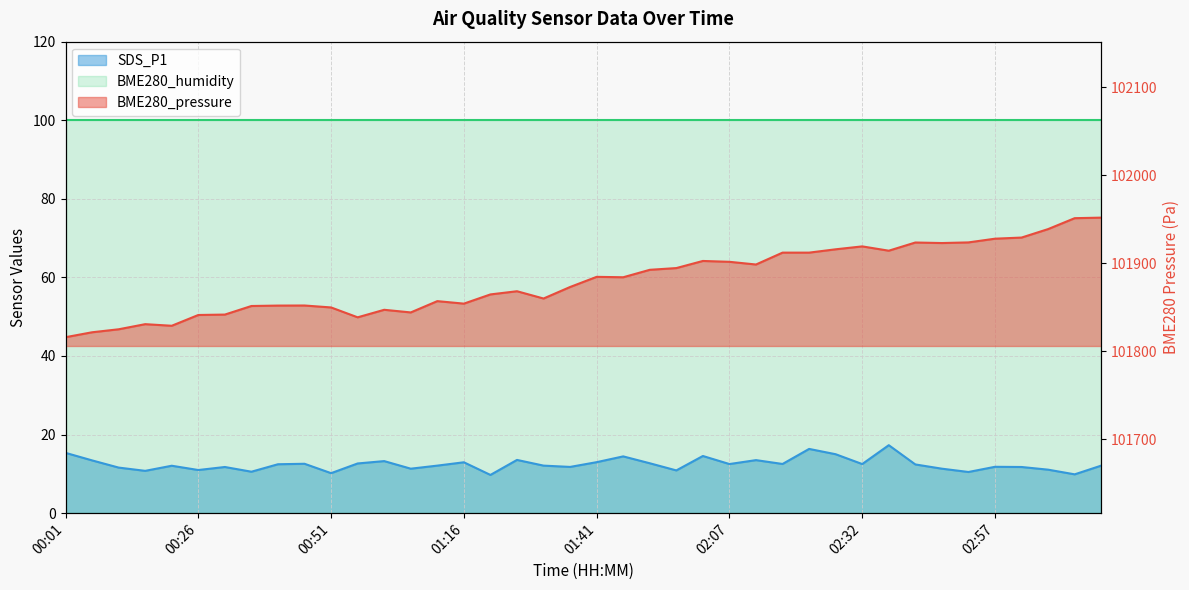

Where does the BME280_pressure series first go above 101883?

01:41